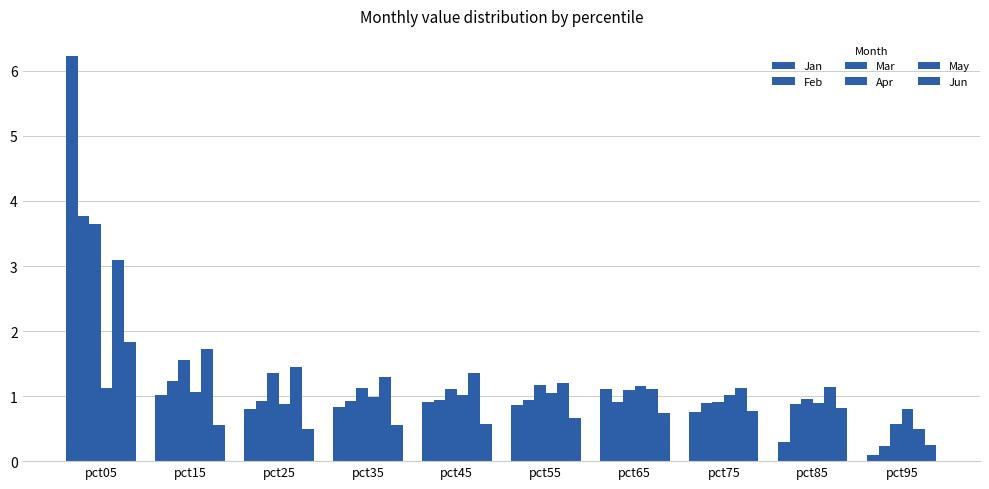

Which series changed the most between pct85 and pct95?

May